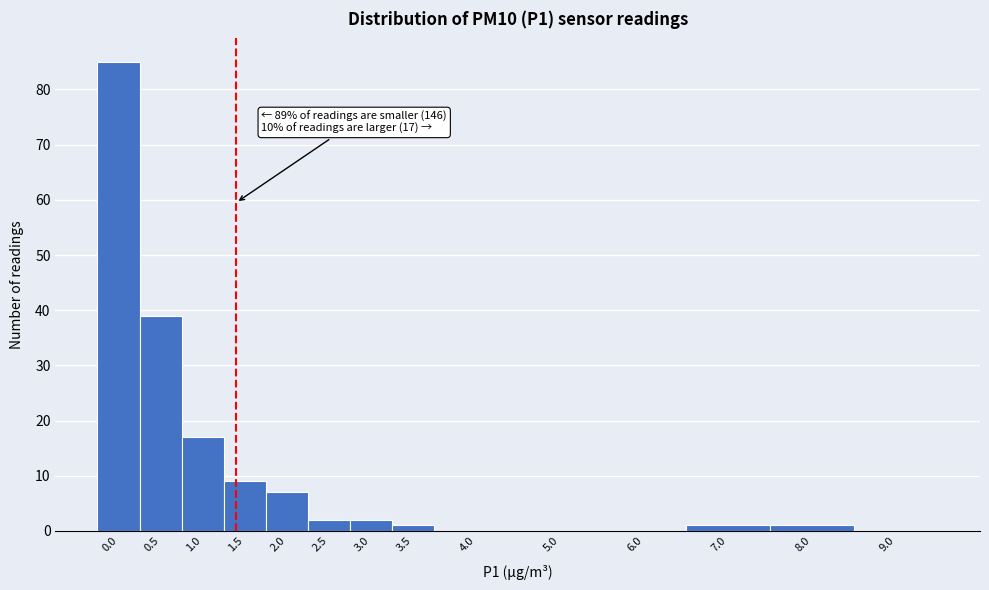

Reading left to right, what are all the values shown in this chart?

0.0=85	0.5=39	1.0=17	1.5=9	2.0=7	2.5=2	3.0=2	3.5=1	4.0=0	5.0=0	6.0=0	7.0=1	8.0=1	9.0=0